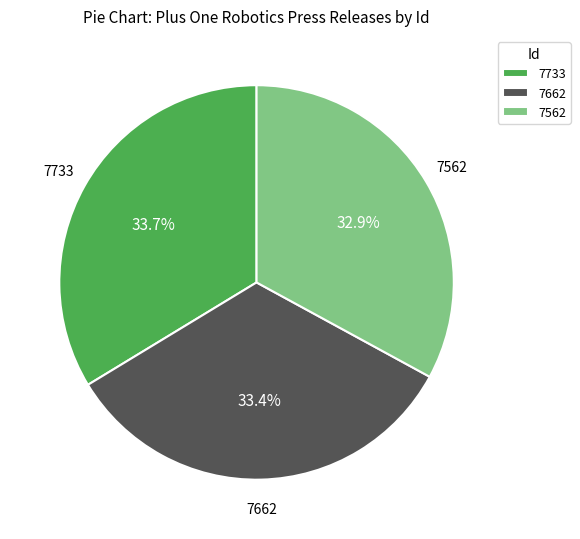

Is the sum of 7562 and 7662 greater than half?

Yes